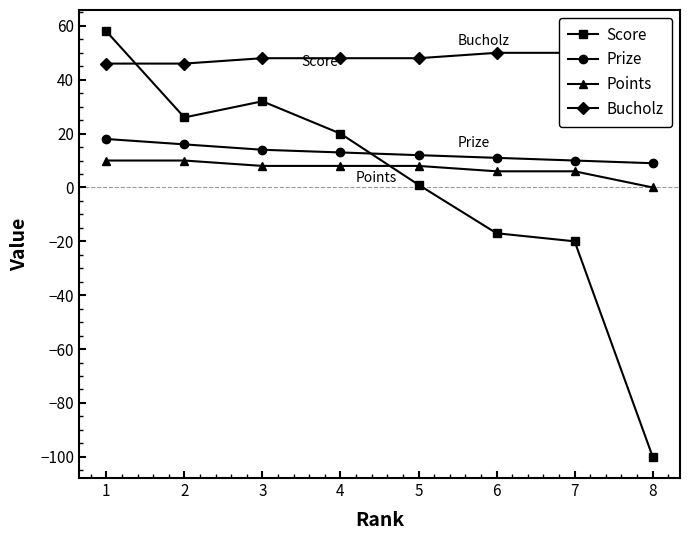

What is the sum of all Bucholz values?

392